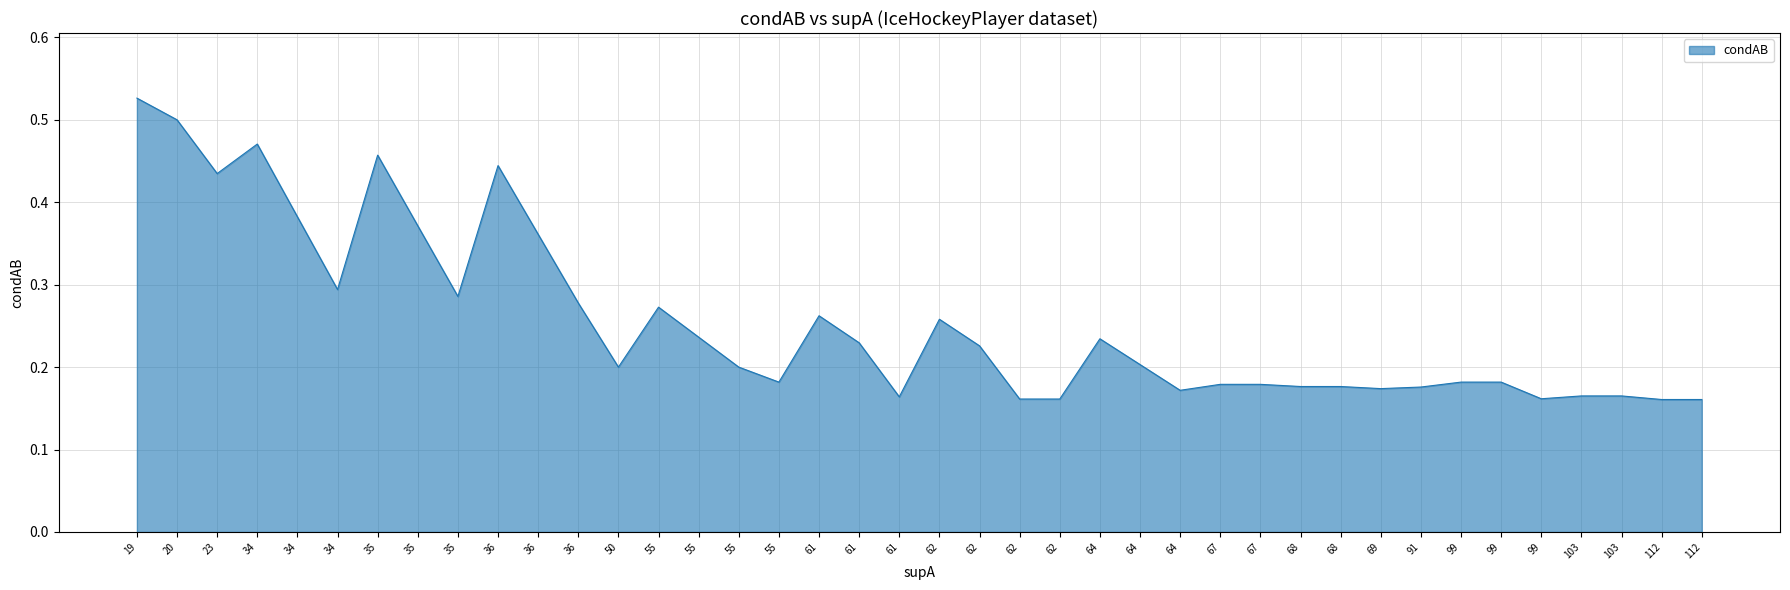

List the labels in order of value, smallest first.

38, 39, 36, 37, 35, 34, 32, 33, 31, 30, 29, 27, 28, 25, 26, 22, 23, 24, 20, 21, 19, 18, 17, 16, 15, 14, 13, 12, 11, 10, 9, 8, 7, 6, 5, 4, 3, 2, 1, 0